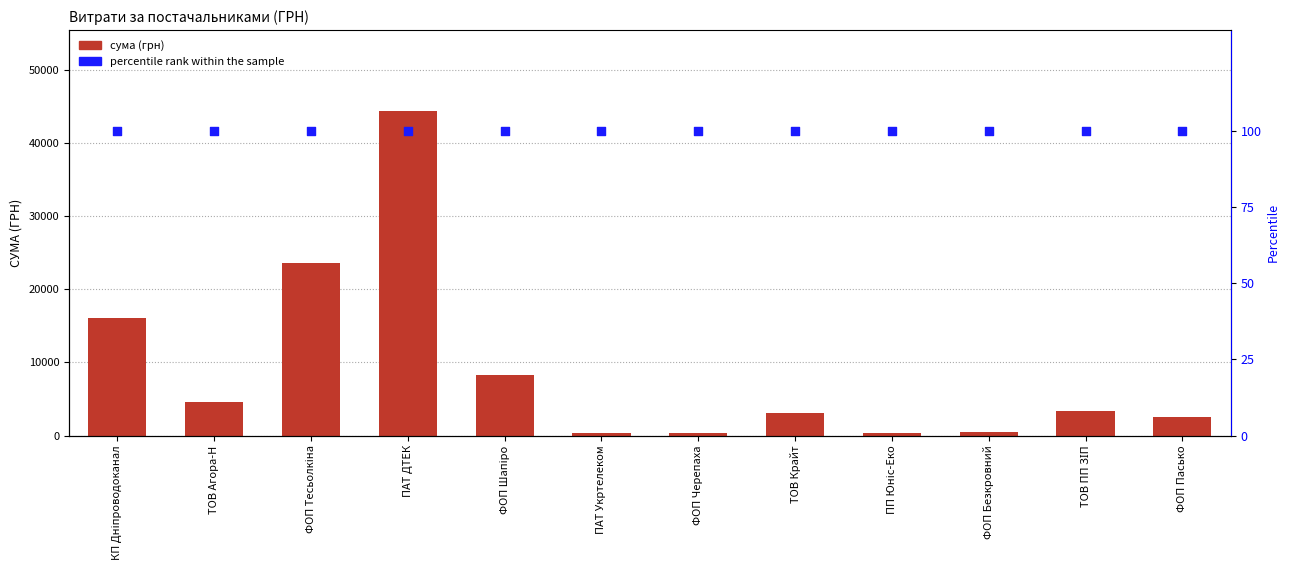

What is the total value across all series at ФОП Тесьолкіна?

23700.7